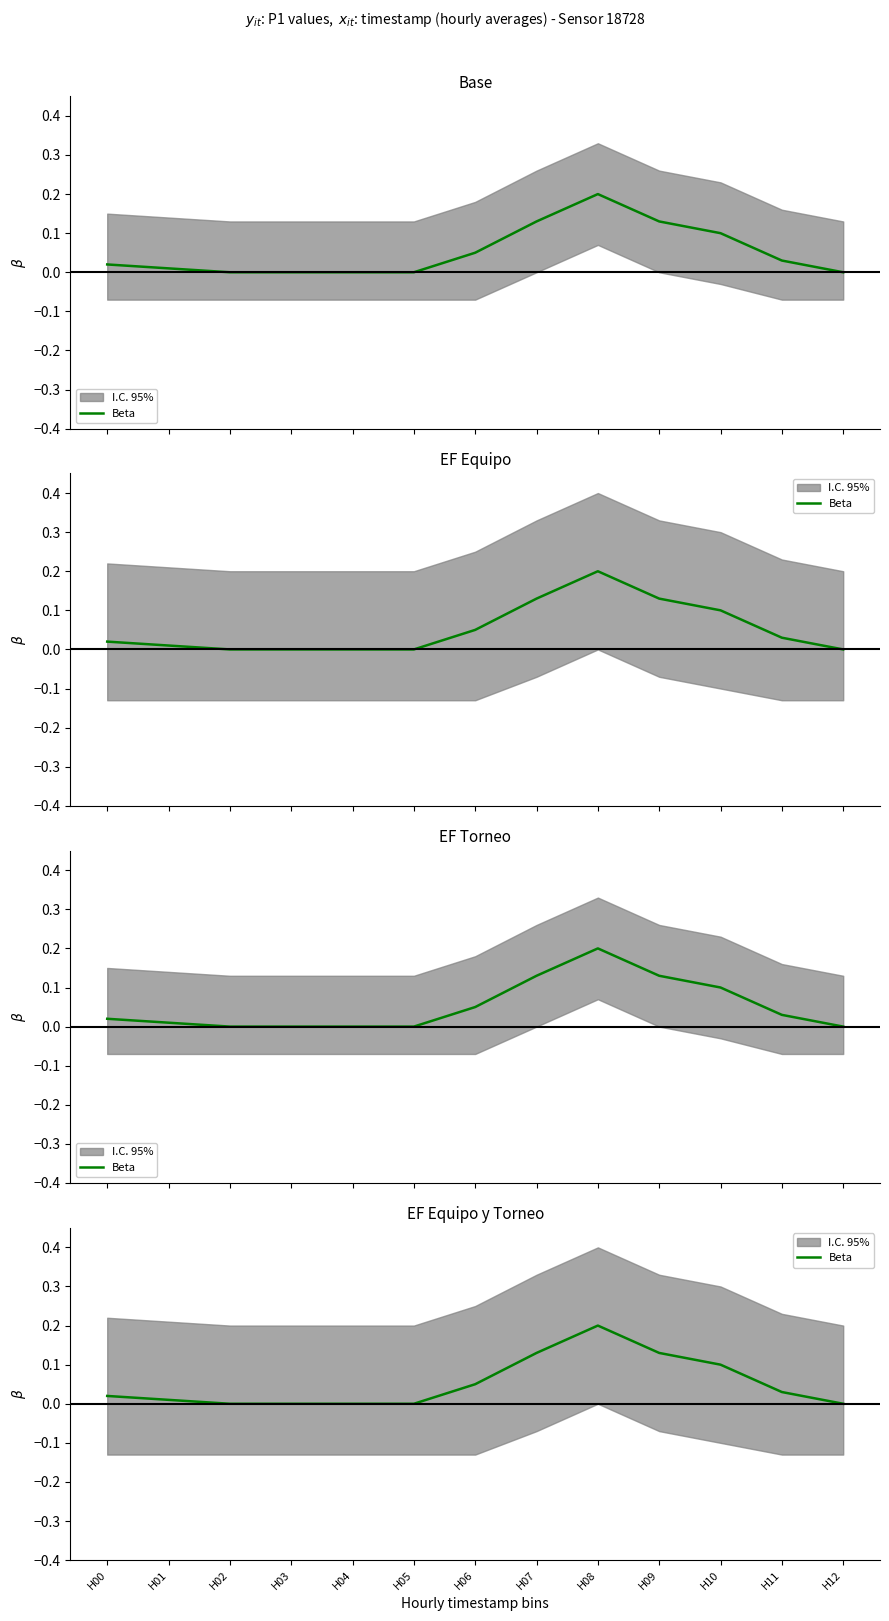

What is the greatest value displayed?

0.2